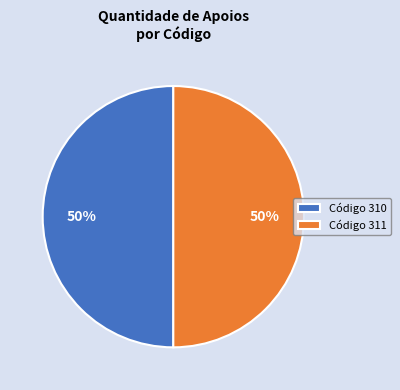

Count the number of slices in the pie.

2